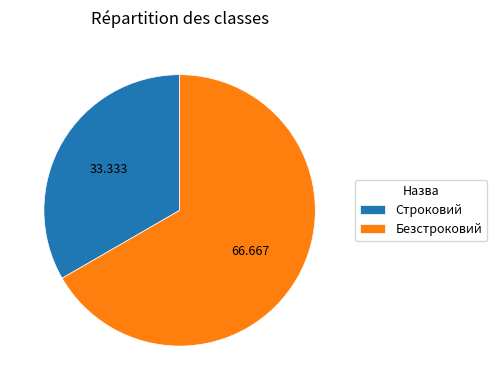

What is the largest slice in the pie chart?

Безстроковий